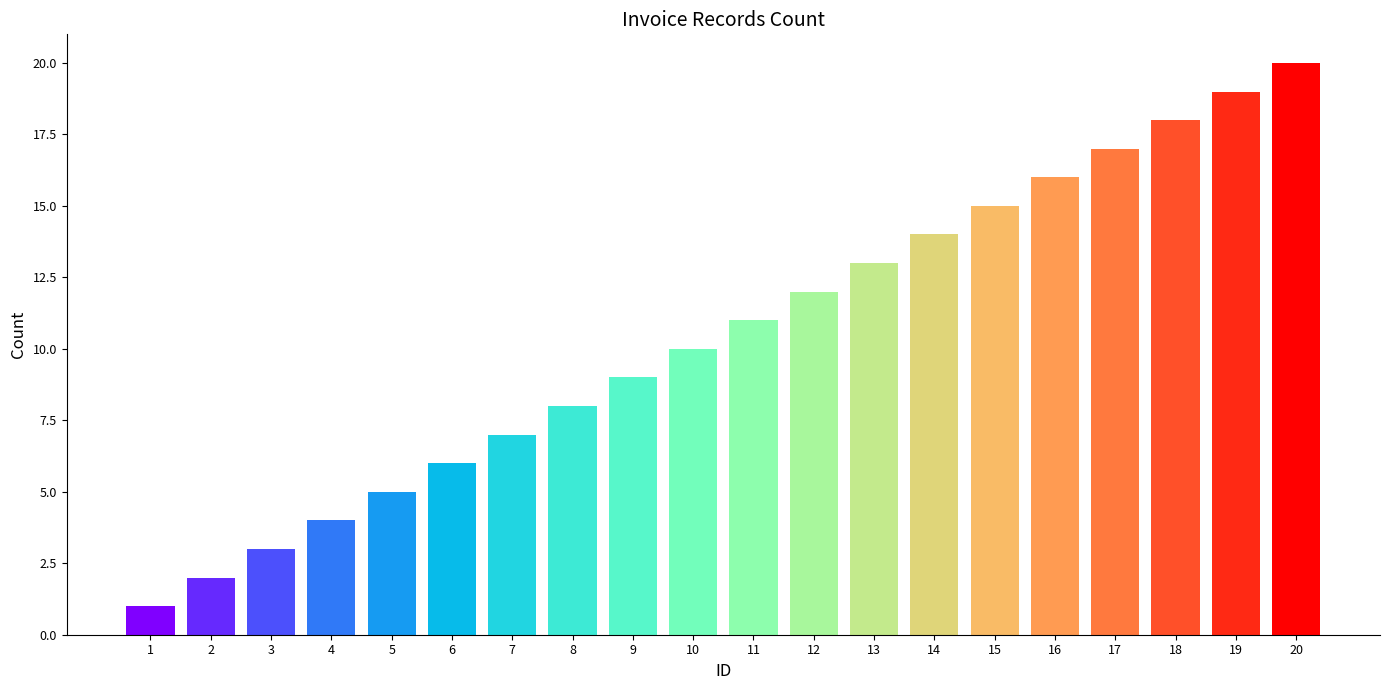

What is the greatest value displayed?

20